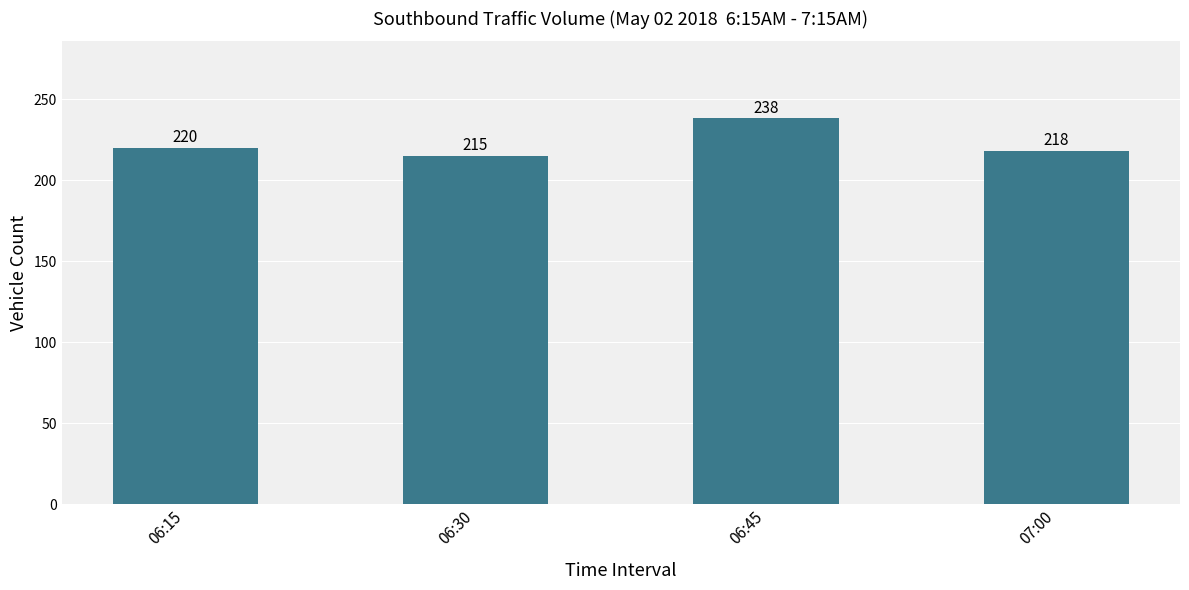

The value at 07:00 is 218. True or false?

True